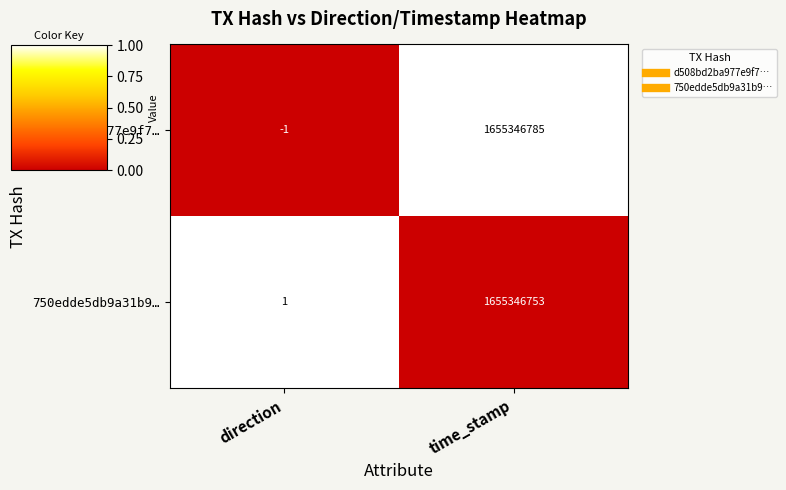

What is the difference between the maximum and minimum values in the d508bd2ba977e9f7… series?

1655346786